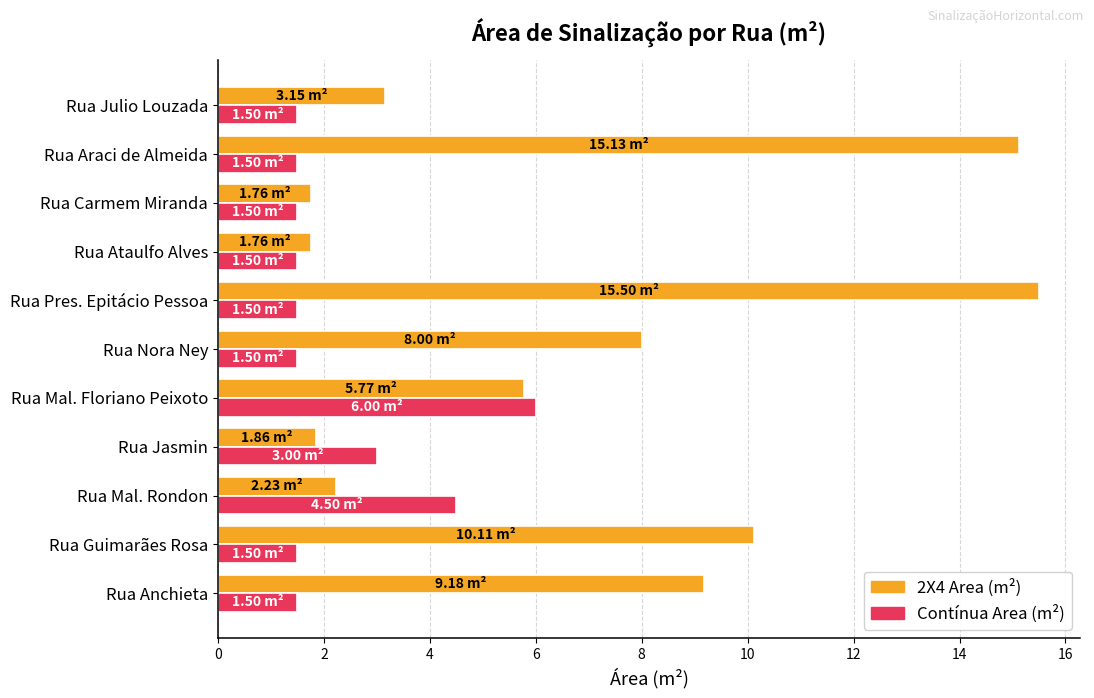

What is the sum of the 2X4 Area (m²) values at Rua Nora Ney and Rua Julio Louzada?

11.2